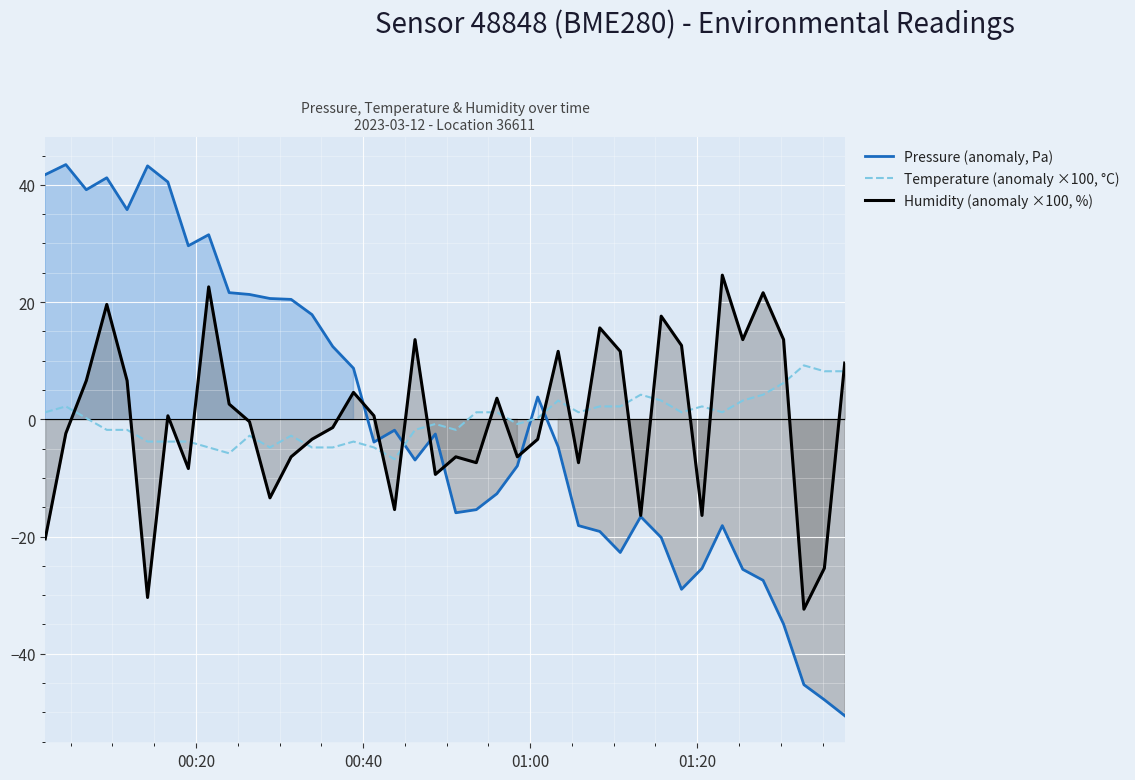

True or false: Temperature (anomaly ×100, °C) and Humidity (anomaly ×100, %) intersect in this chart.

True